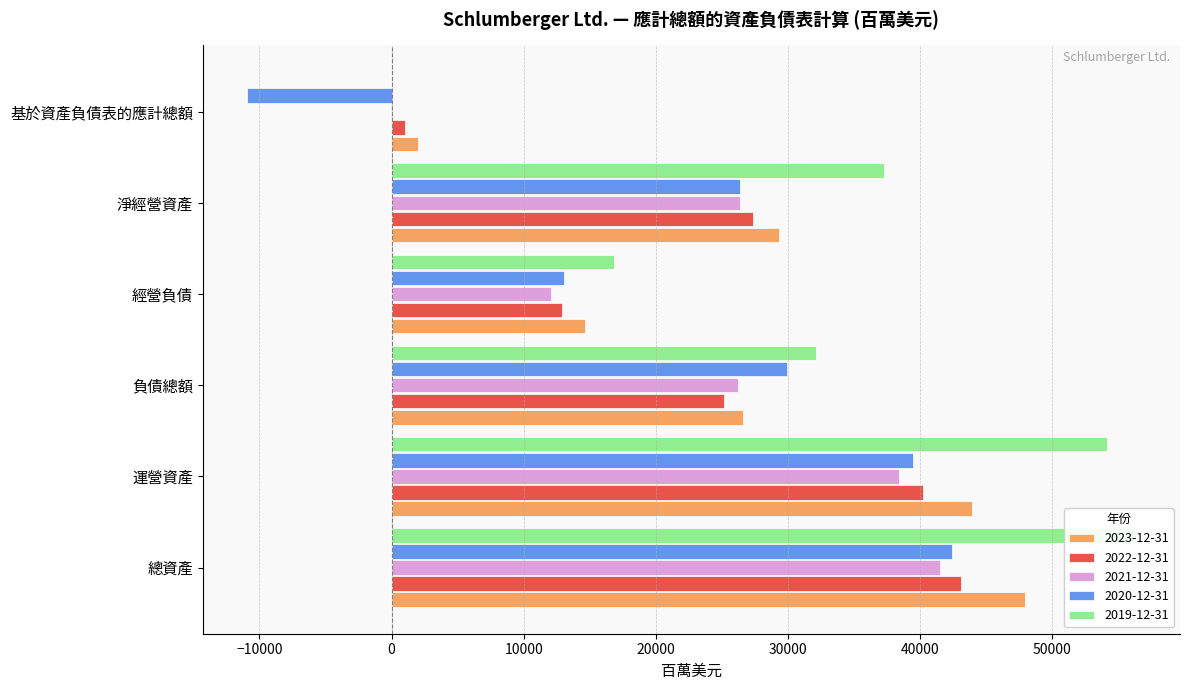

How many data points does each series have?

6